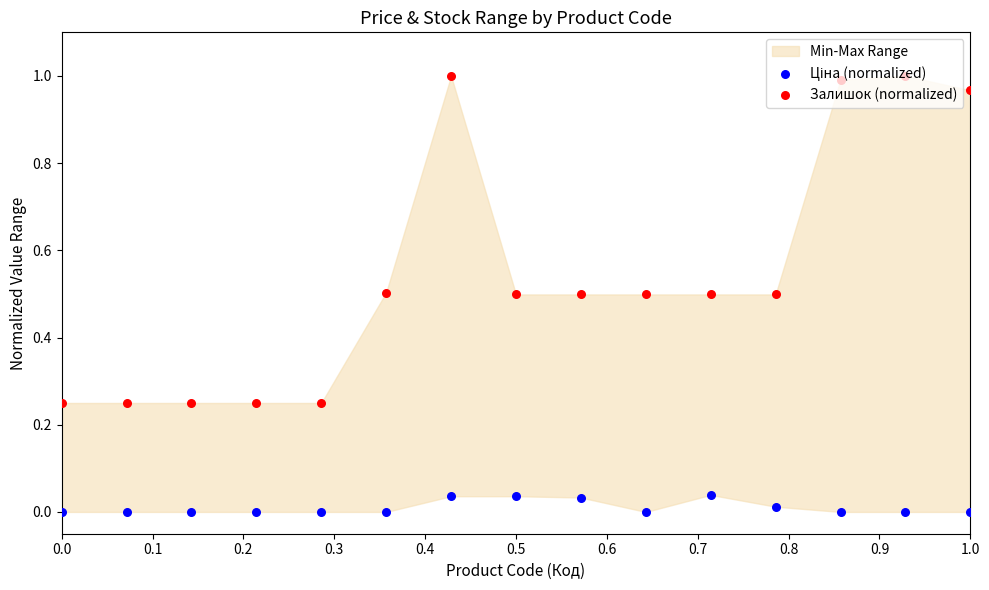

Which series contains the highest Y value?

Залишок (normalized)